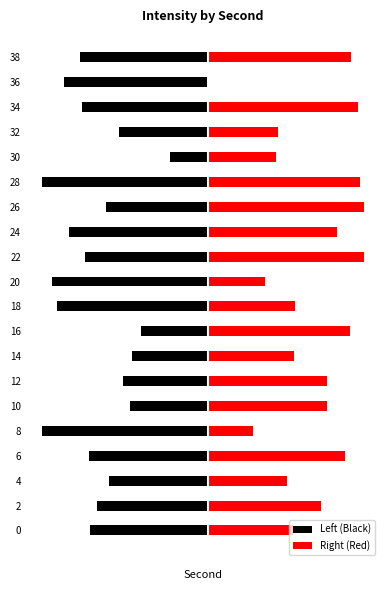

How many bars are there in total?

40